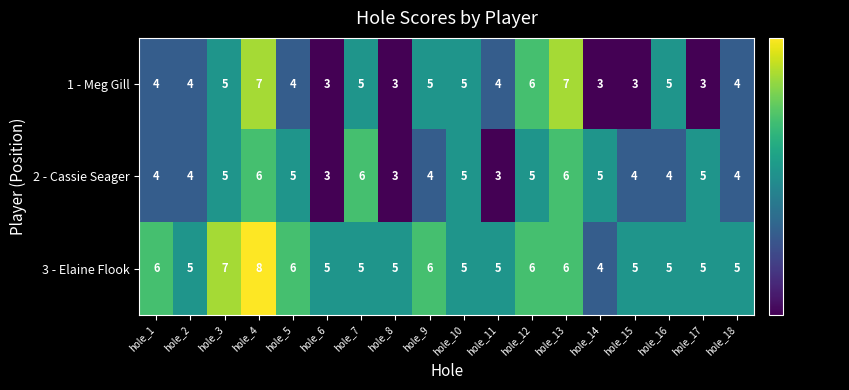

Count the 2 - Cassie Seager values in the range 4 to 5.

12